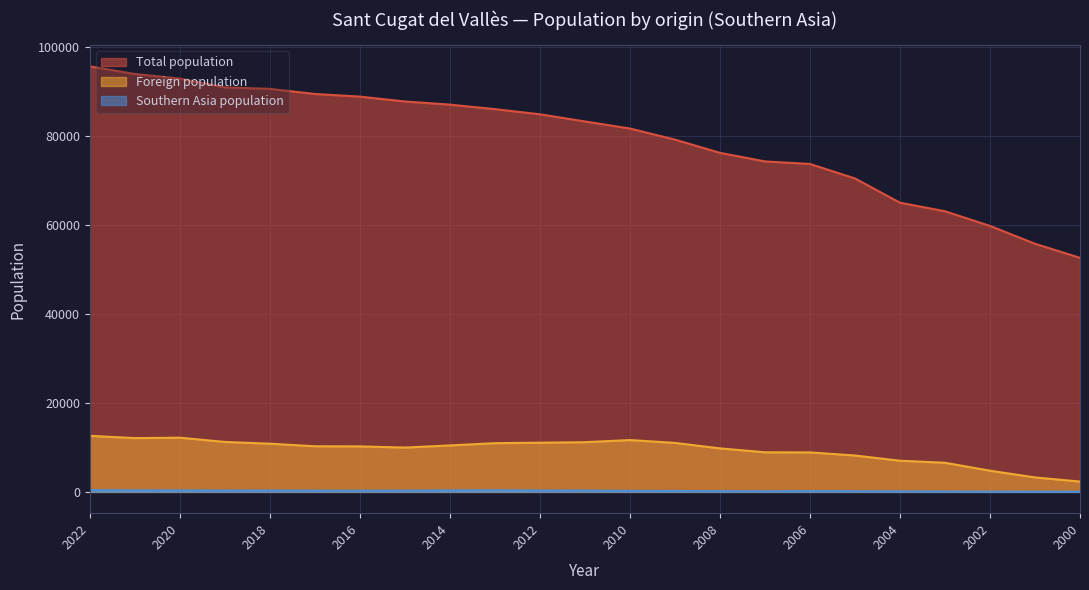

At which label is Southern Asia population closest to 216?

2009